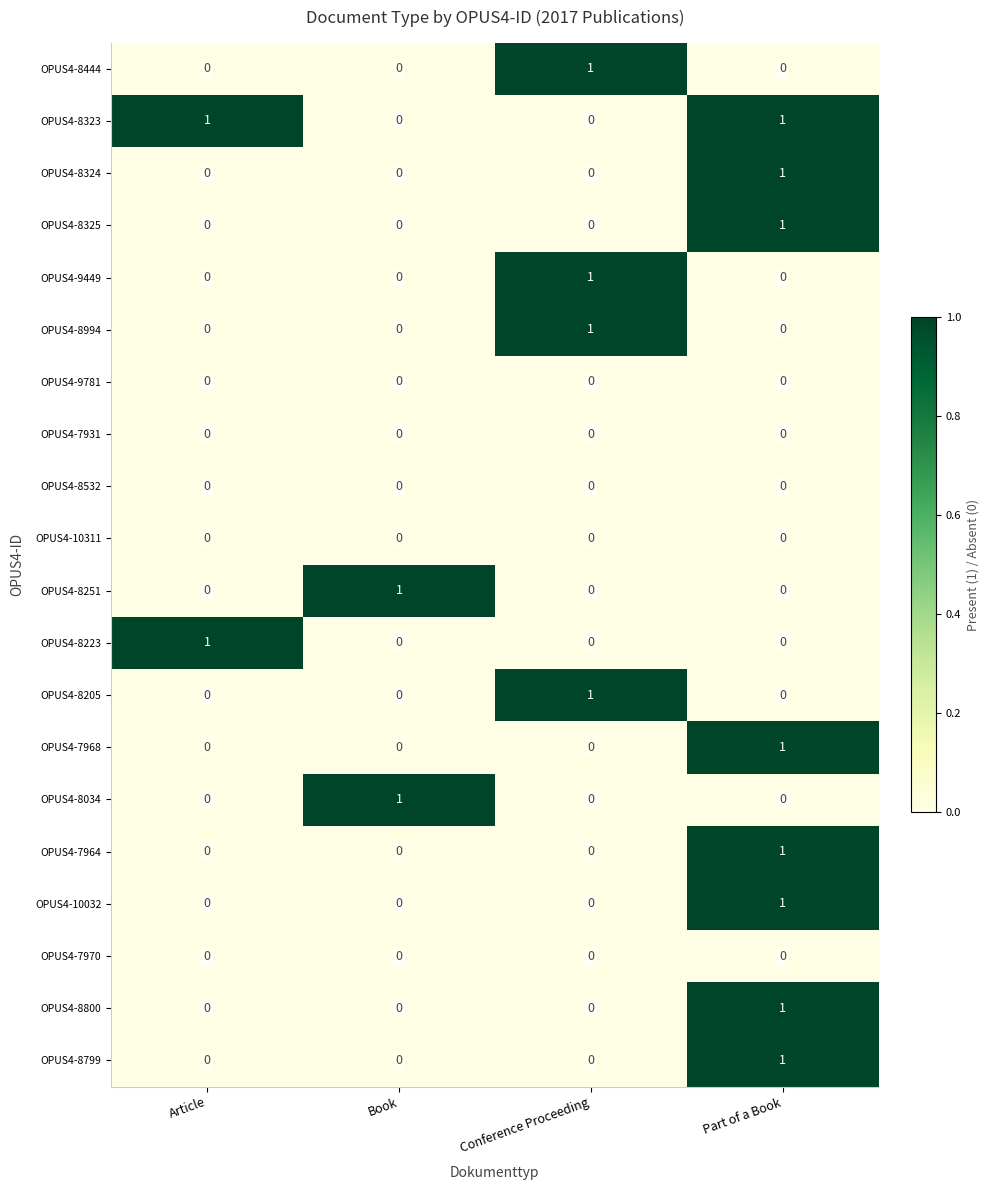

True or false: OPUS4-8323 has a value of 0 at Conference Proceeding.

True